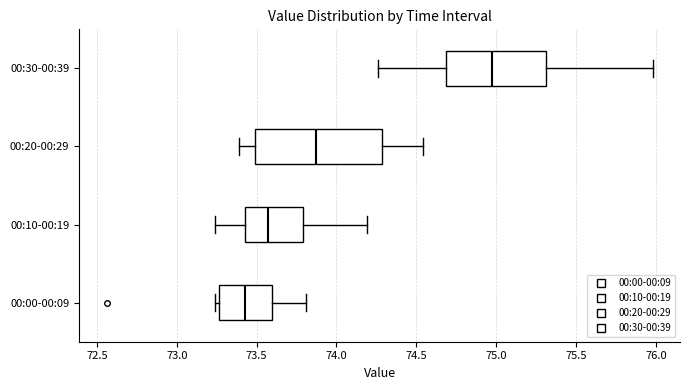

Comparing the boxes themselves (not the whiskers), which one is the widest?

00:20-00:29